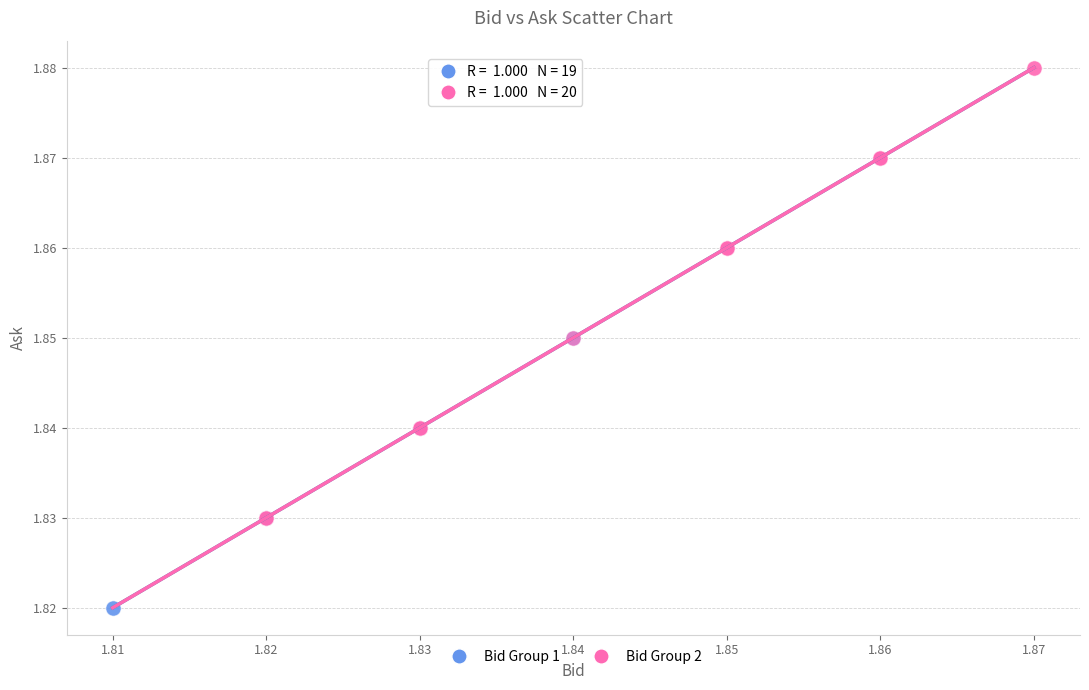

What are all the series names shown in the legend?

Bid Group 1, Bid Group 2